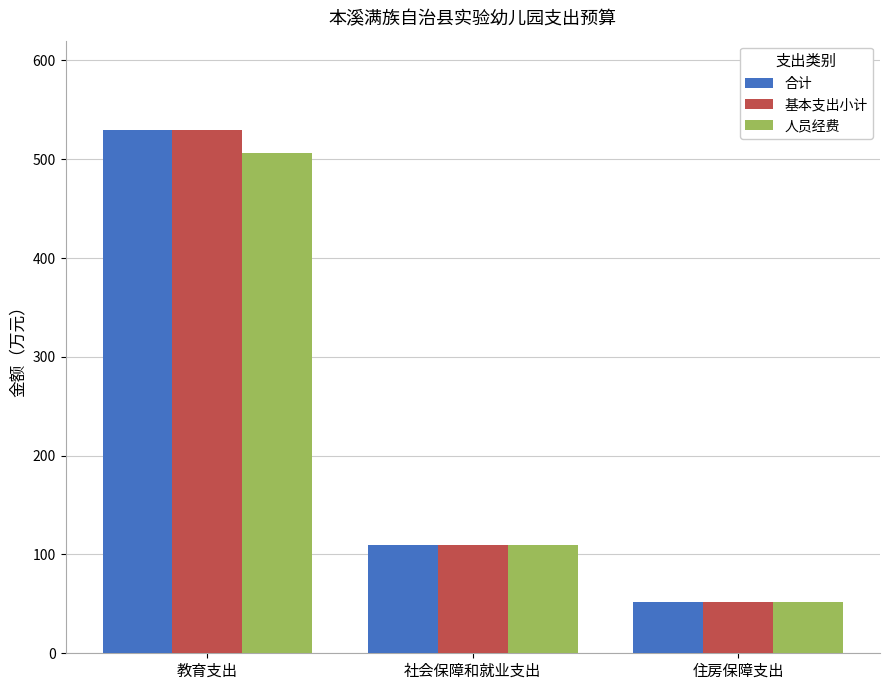

What is the spread (max minus min) of values at 教育支出?

23.1